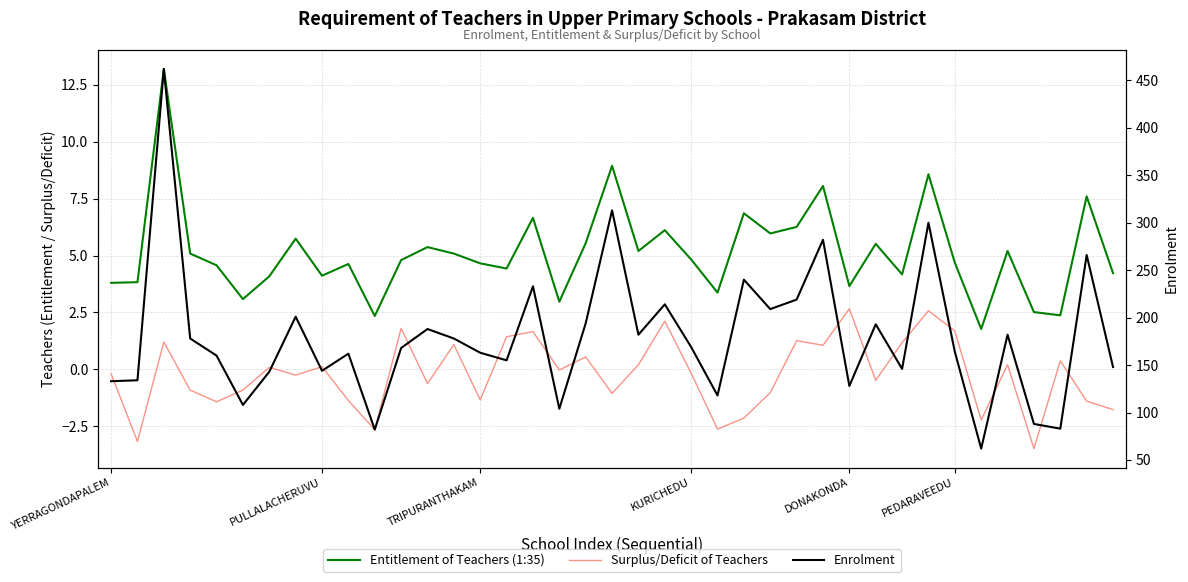

How many data points in Enrolment are above 168?

19